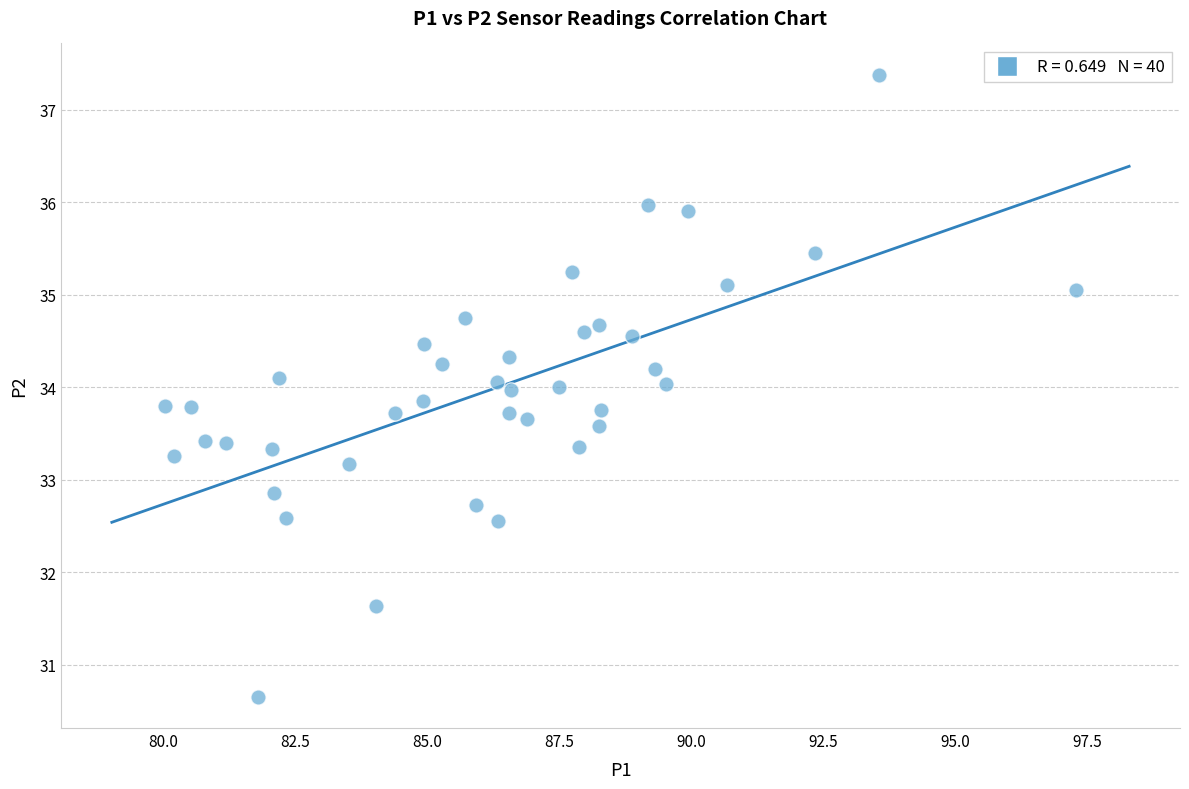

What is the range of X values (max minus min)?

17.3